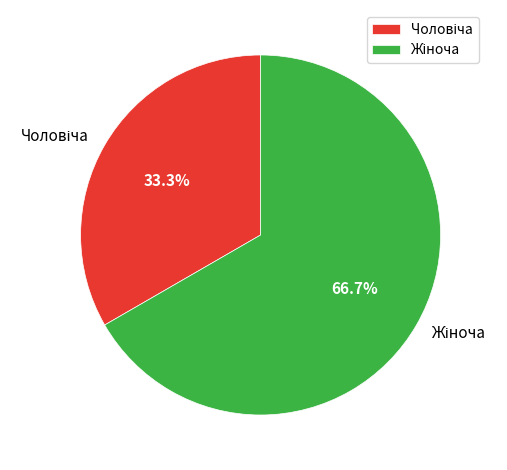

Is there a majority slice in this chart?

Yes